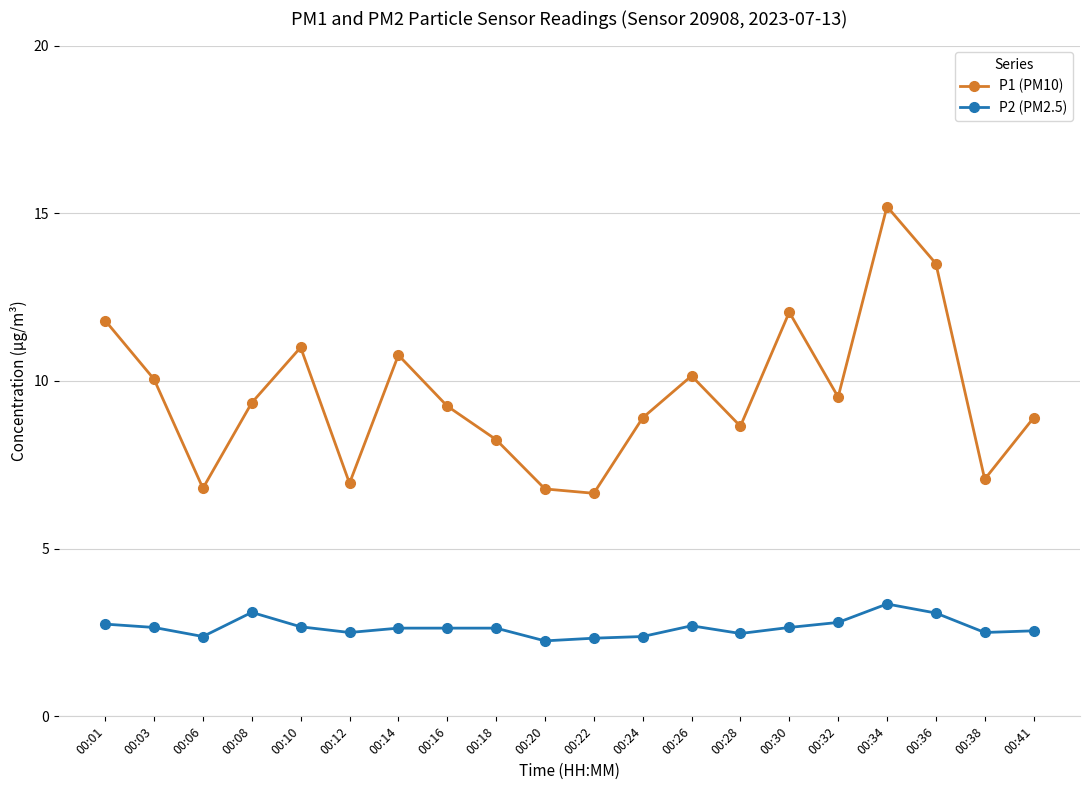

Which series has the largest total across all categories?

P1 (PM10)